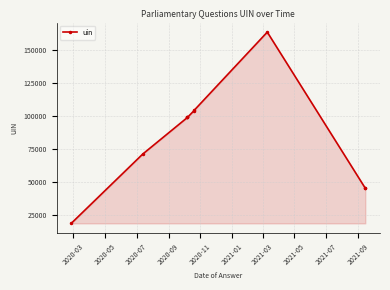

Reading left to right, extract all data points from this chart.

18659	71115	98730	98731	98732	103588	104139	163270	45226	45227